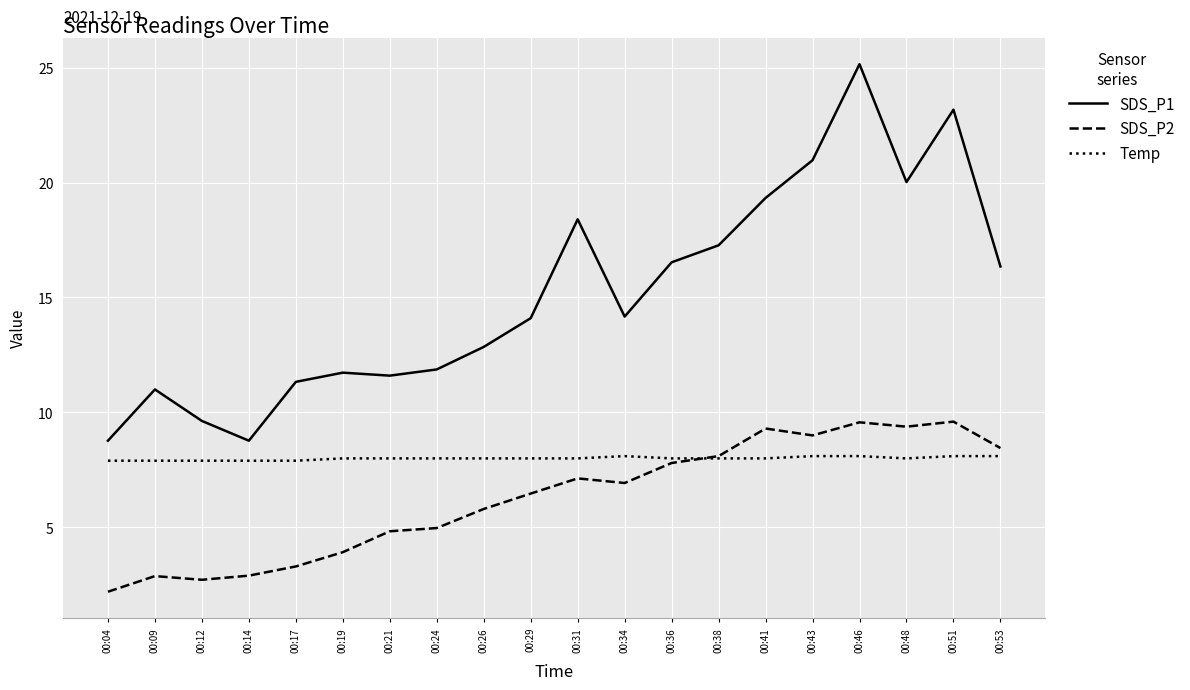

True or false: SDS_P2 and SDS_P1 cross at least once.

False